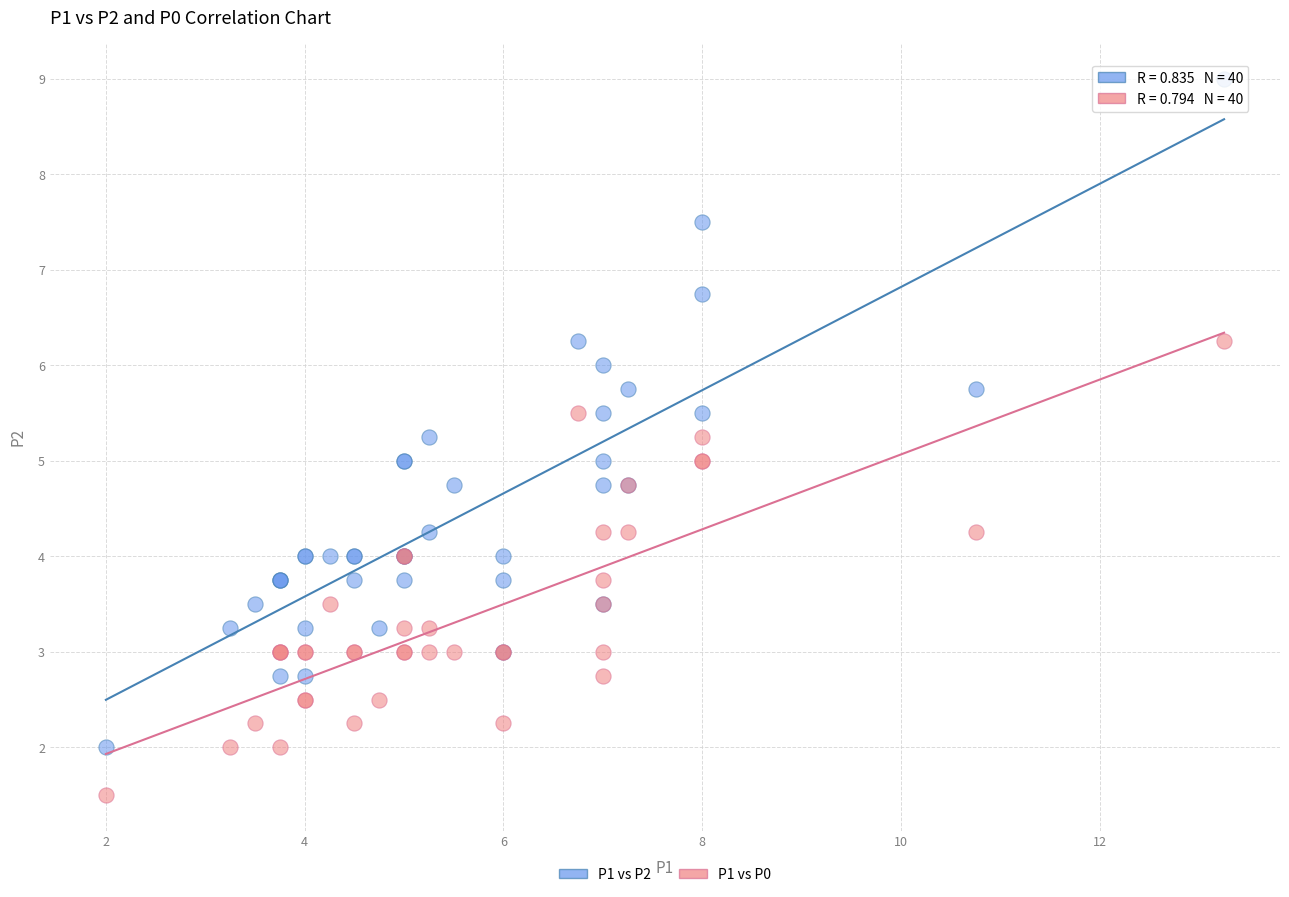

Which series has the widest spread of Y values?

P1 vs P2